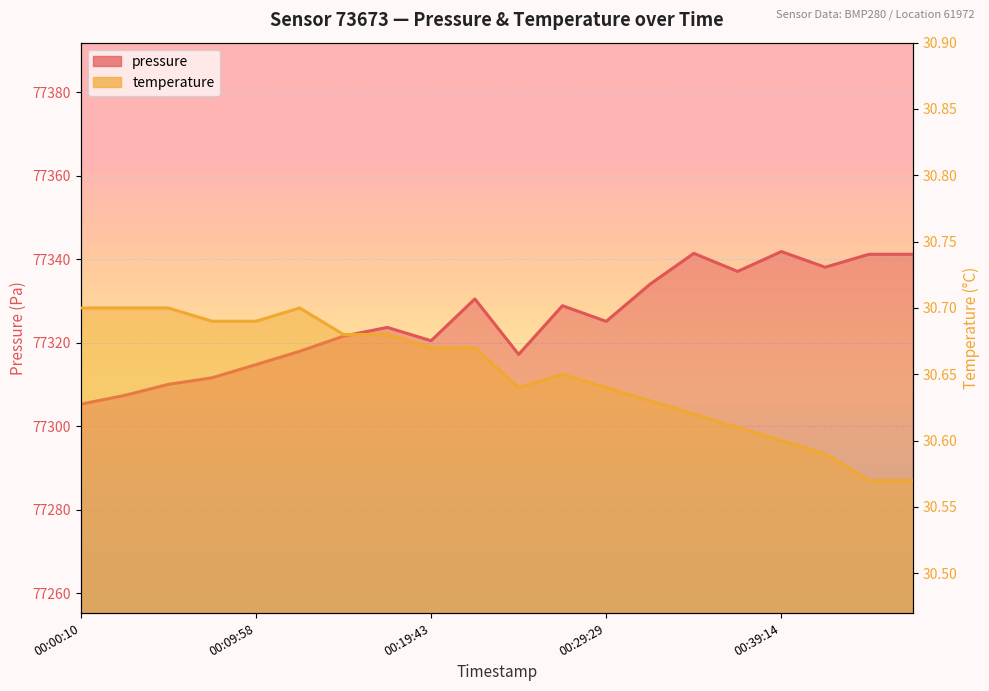

In temperature, how many points are lower than both neighbors (excluding endpoints)?

1